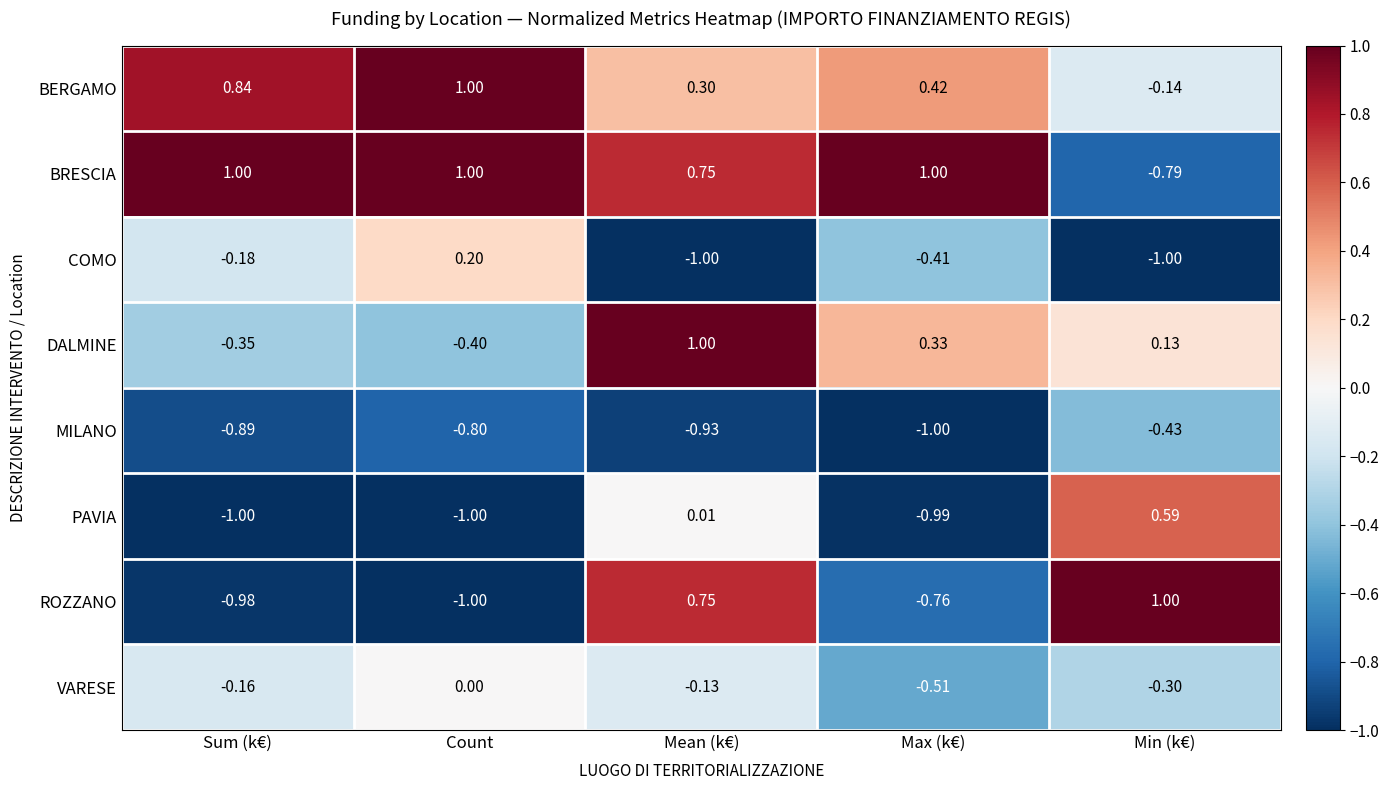

Which series changed the most between Count and Max (k€)?

DALMINE